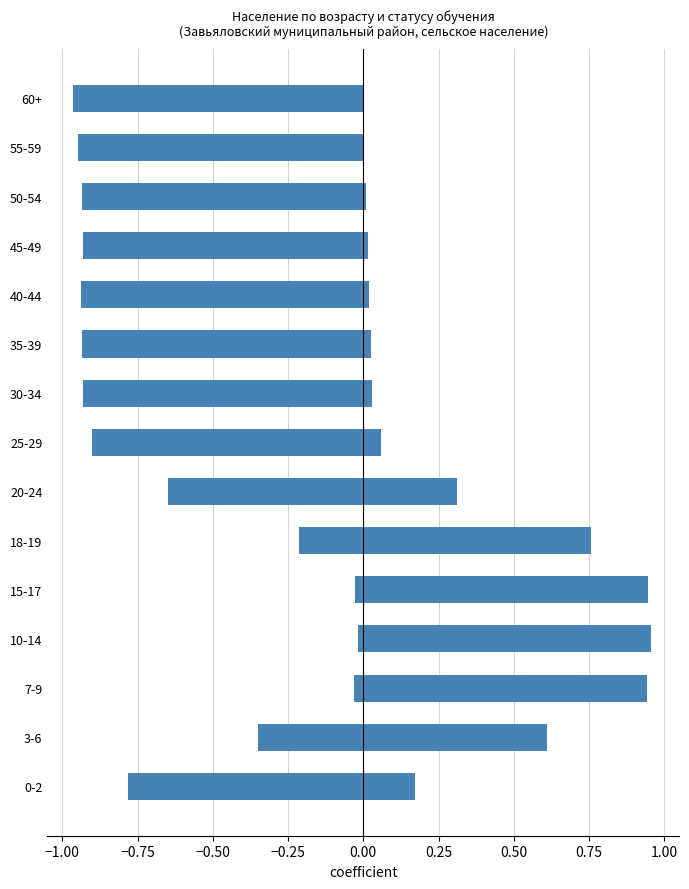

What position from the left is 7-9?

3